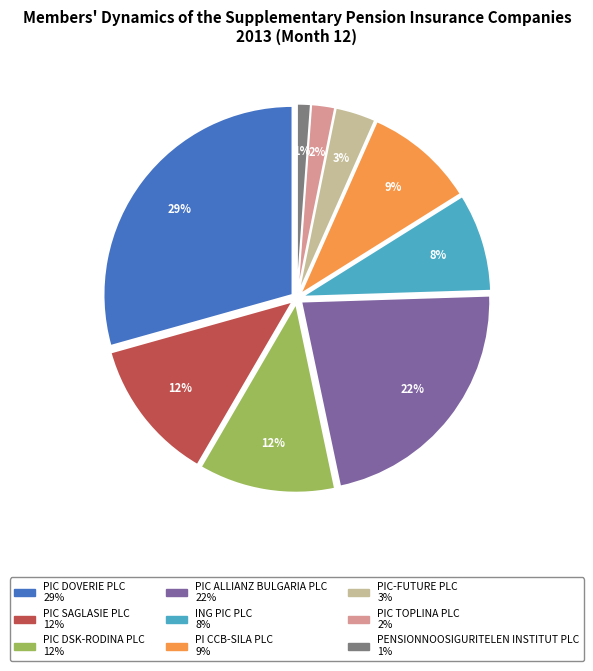

What is the smallest slice in the pie chart?

PENSIONNOOSIGURITELEN INSTITUT PLC